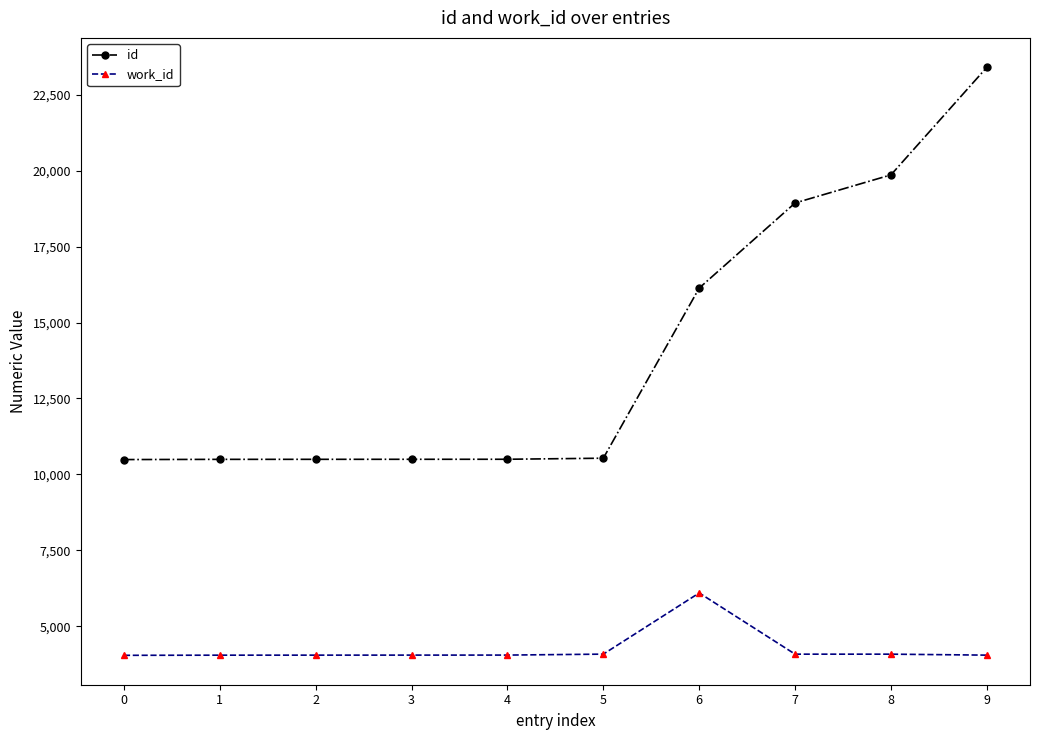

The value of id at 8 is 32127. True or false?

False